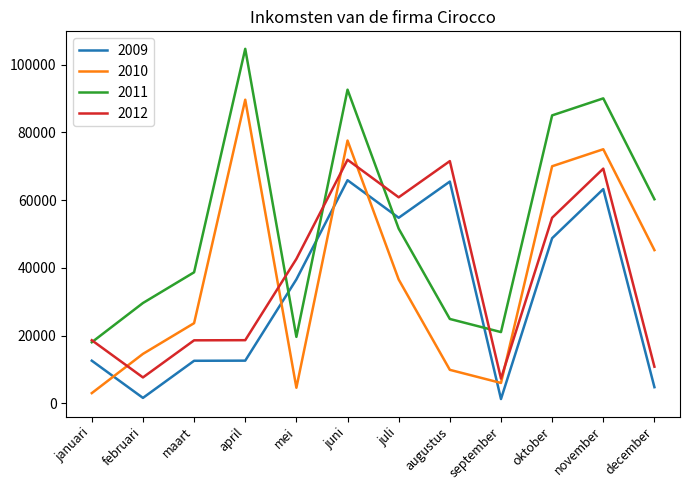

At which label is 2012 closest to 39609?

mei